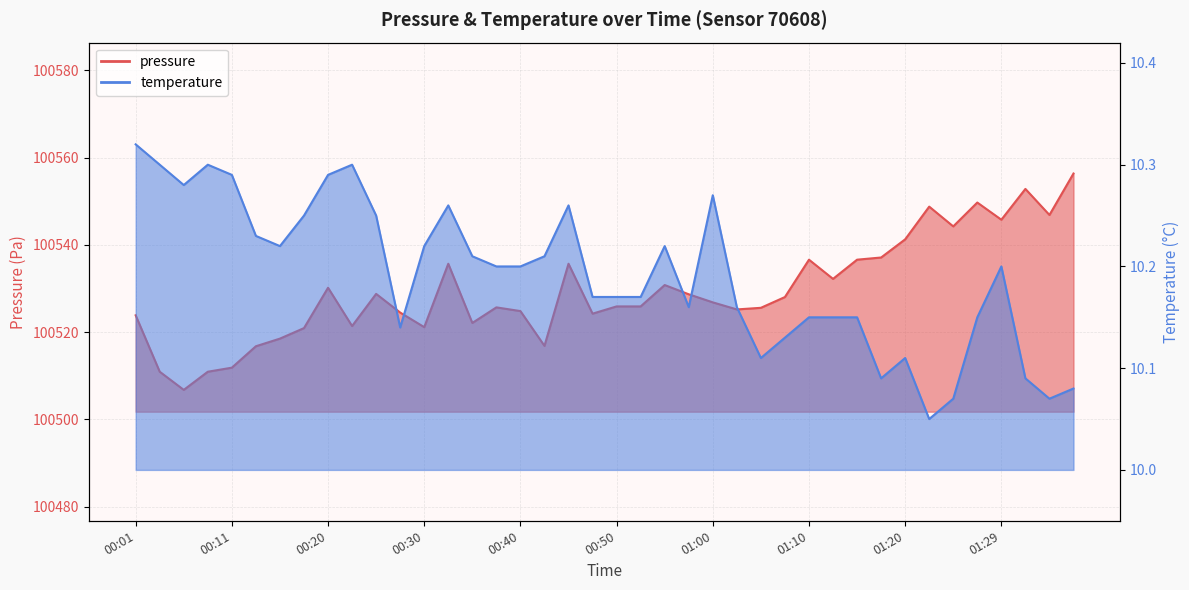

True or false: pressure and temperature cross at least once.

False